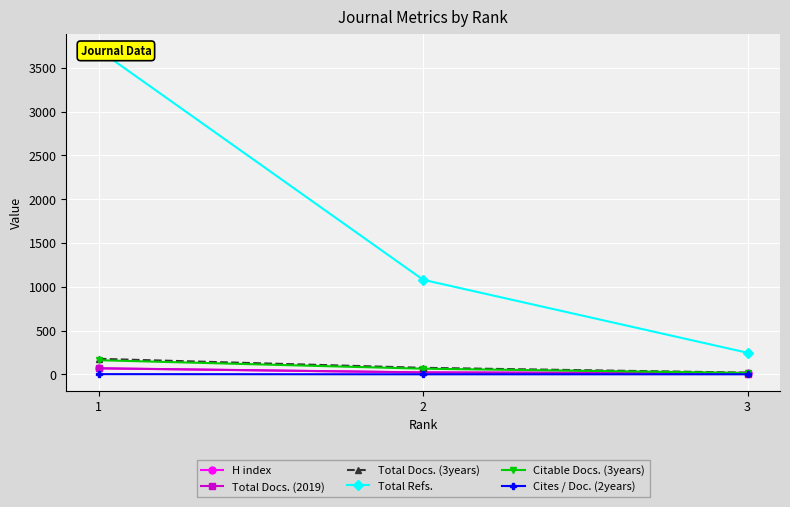

List the labels in order of Total Docs. (3years) value, smallest first.

3, 2, 1